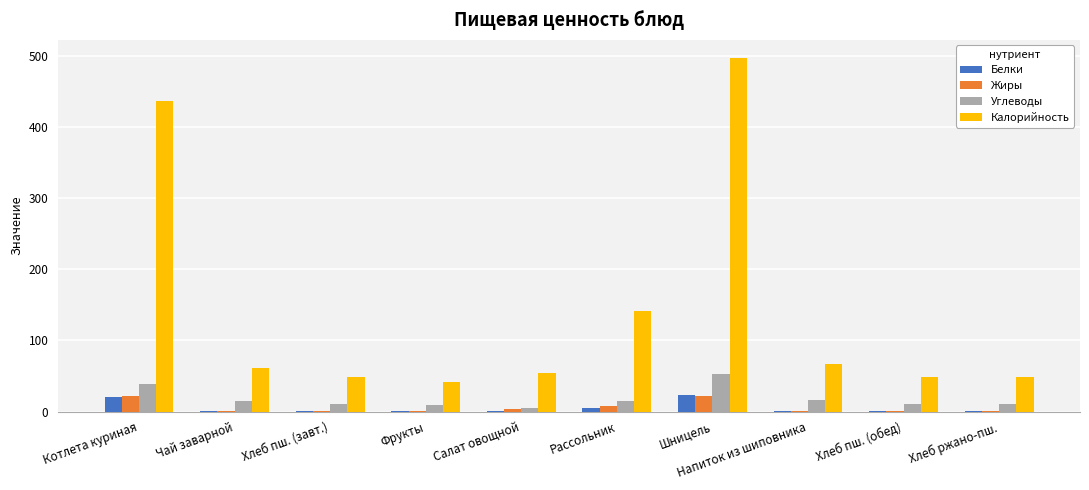

How many values in the Углеводы series exceed 14?

5